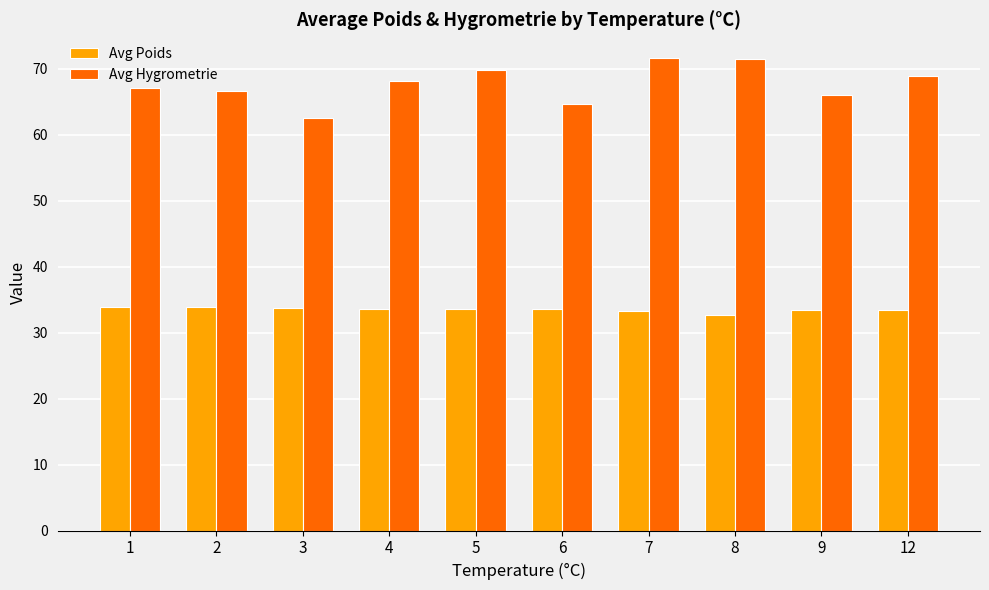

True or false: Avg Poids has a value of 54.9 at 3.

False